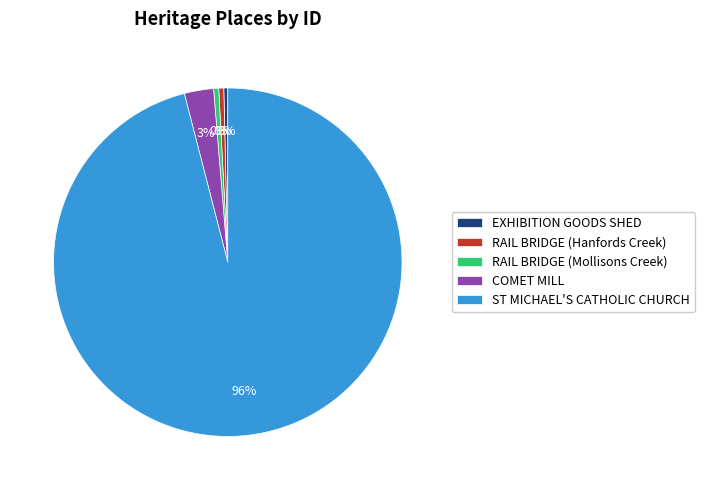

To the nearest percent, what is the average slice percentage?

20%